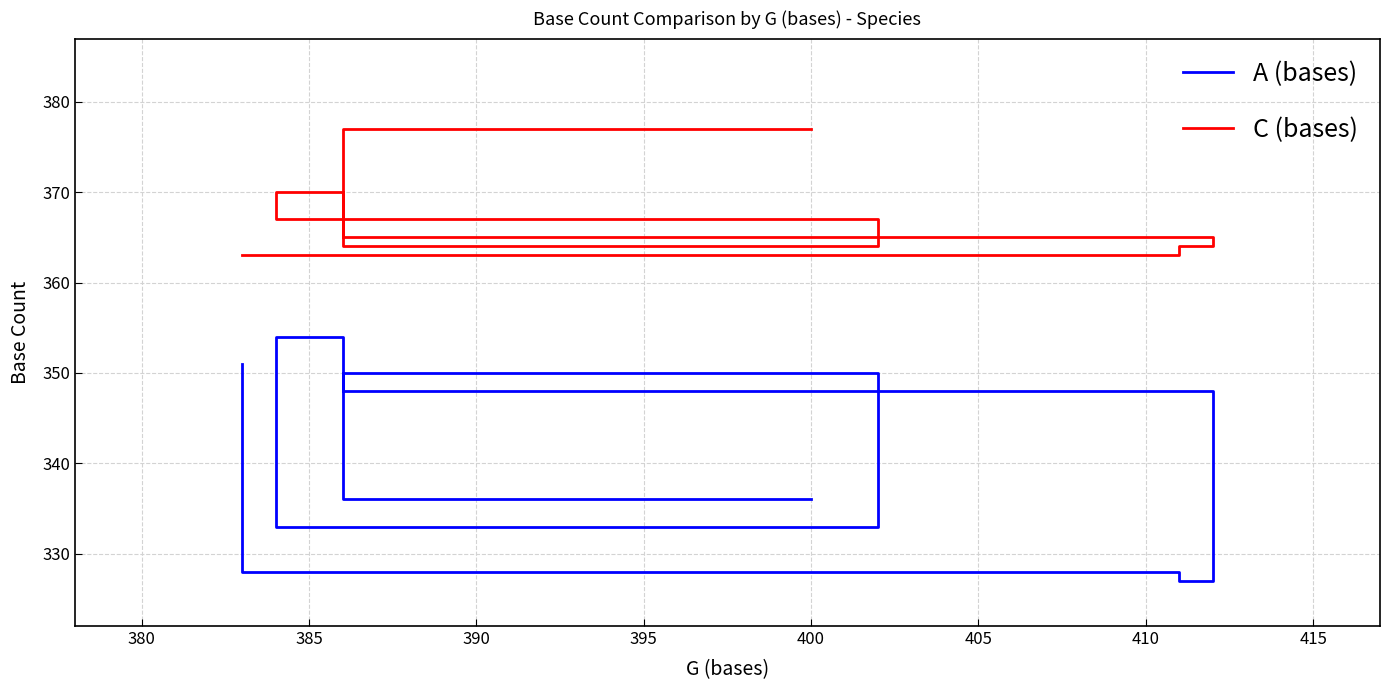

What is the total value across all series at 380?

714